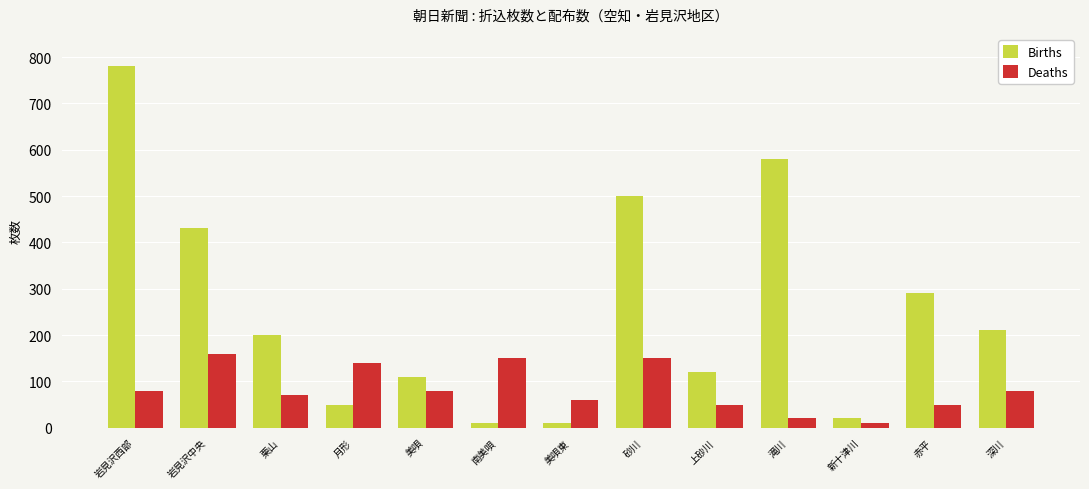

Reading left to right, what are all the values shown in this chart?

Births: 岩見沢西部=780	岩見沢中央=430	栗山=200	月形=50	美唄=110	南美唄=10	美唄東=10	砂川=500	上砂川=120	滝川=580	新十津川=20	赤平=290	深川=210
Deaths: 岩見沢西部=80	岩見沢中央=160	栗山=70	月形=140	美唄=80	南美唄=150	美唄東=60	砂川=150	上砂川=50	滝川=20	新十津川=10	赤平=50	深川=80